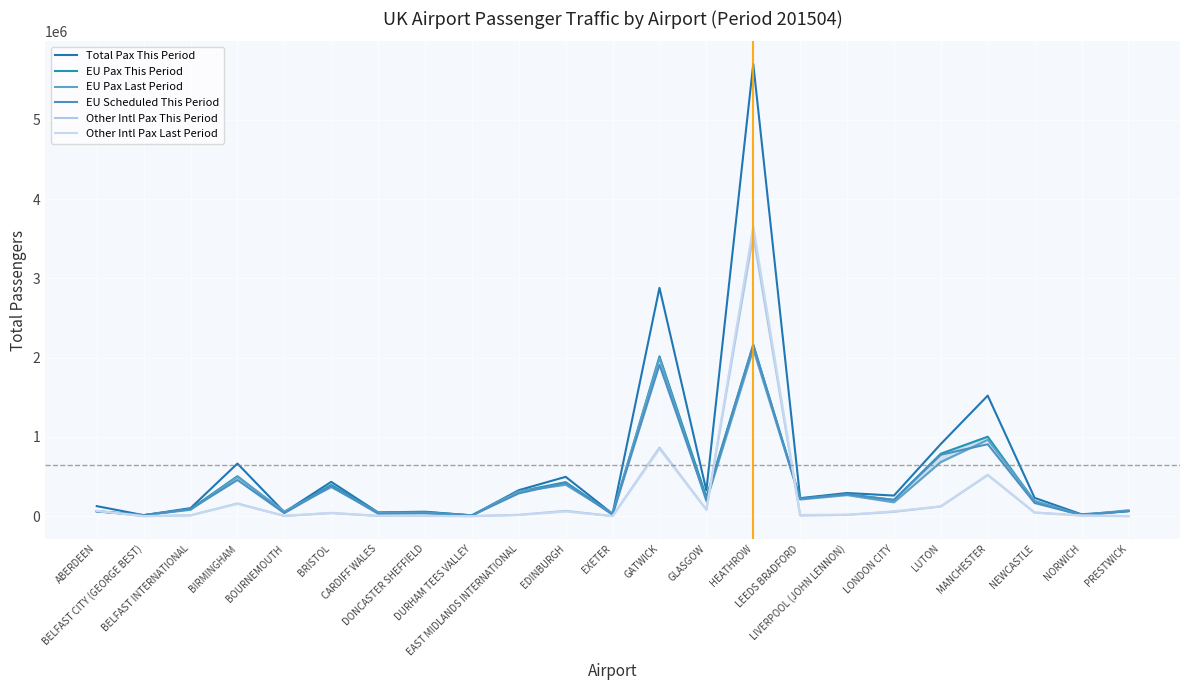

Which has a higher value, BELFAST INTERNATIONAL or DURHAM TEES VALLEY?

BELFAST INTERNATIONAL